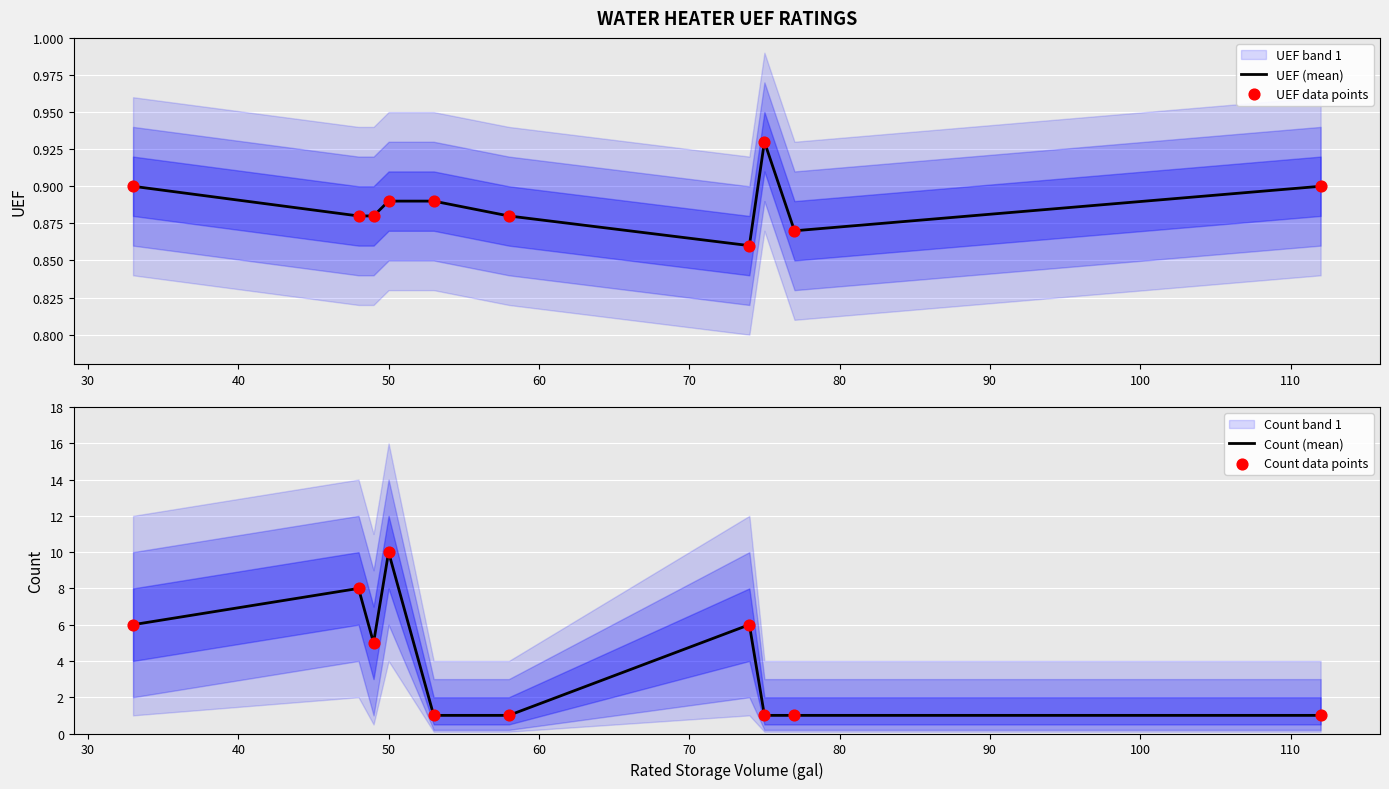

What is the maximum value for Count (mean)?

10